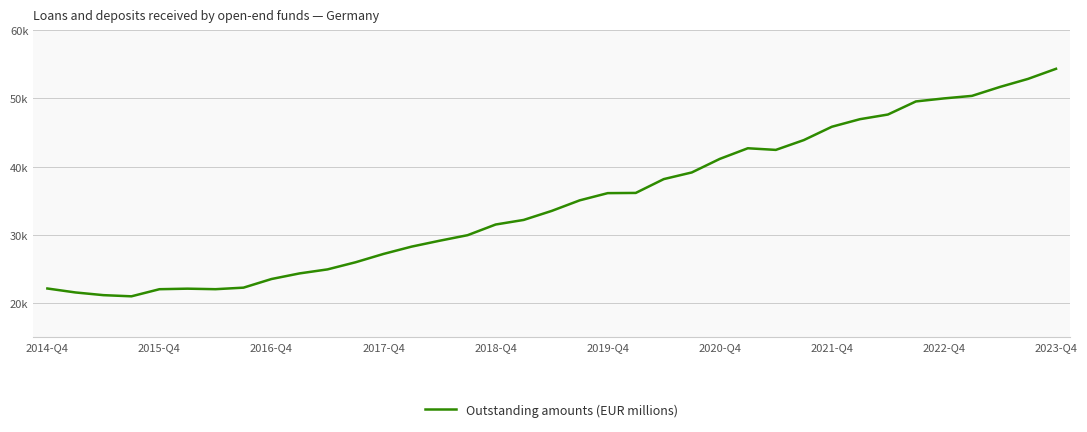

Does the chart have visible grid lines?

Yes